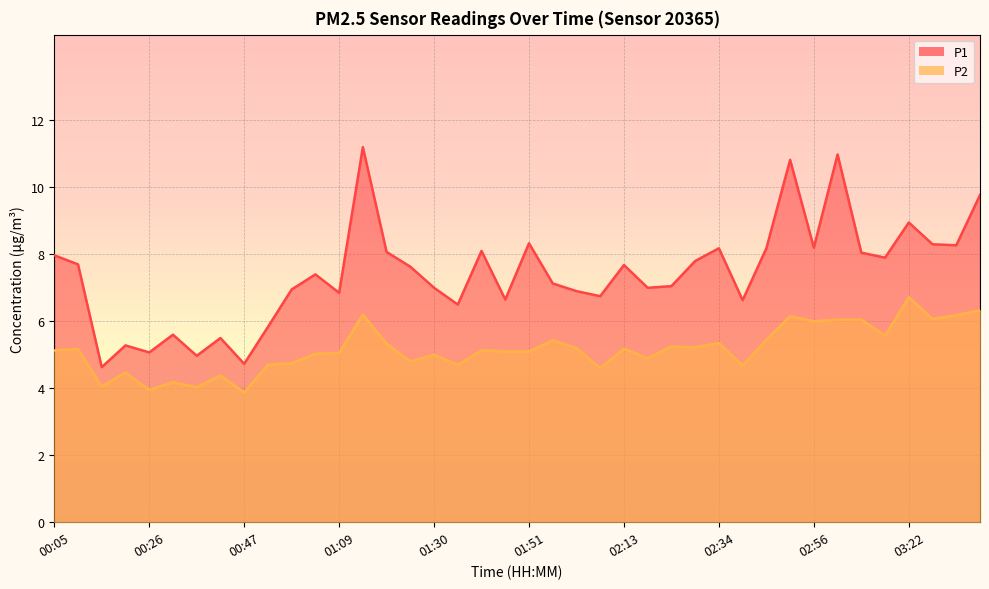

Count the number of data series in this chart.

2